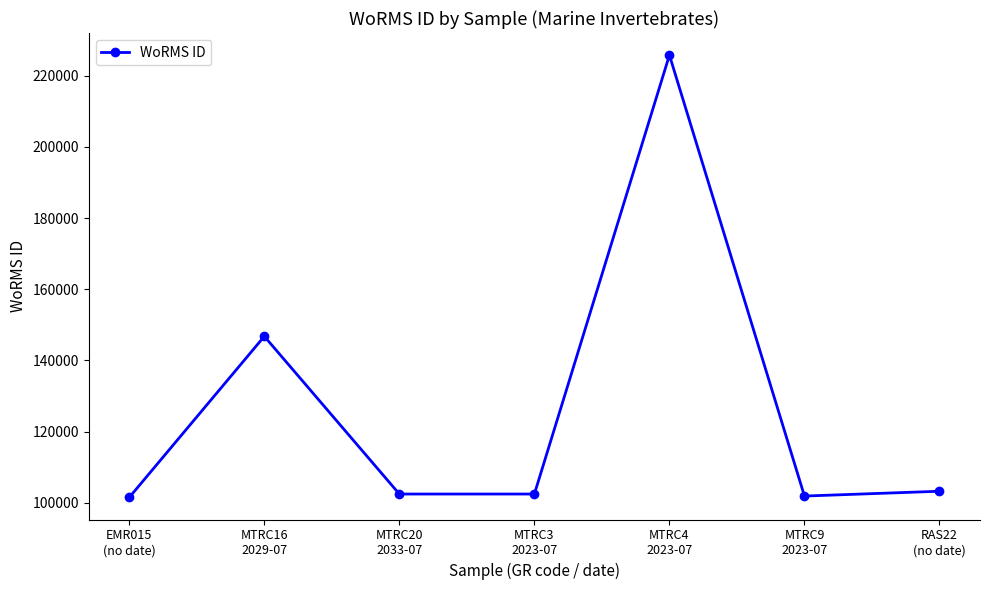

What is the value of the 2nd point from the left?

146768